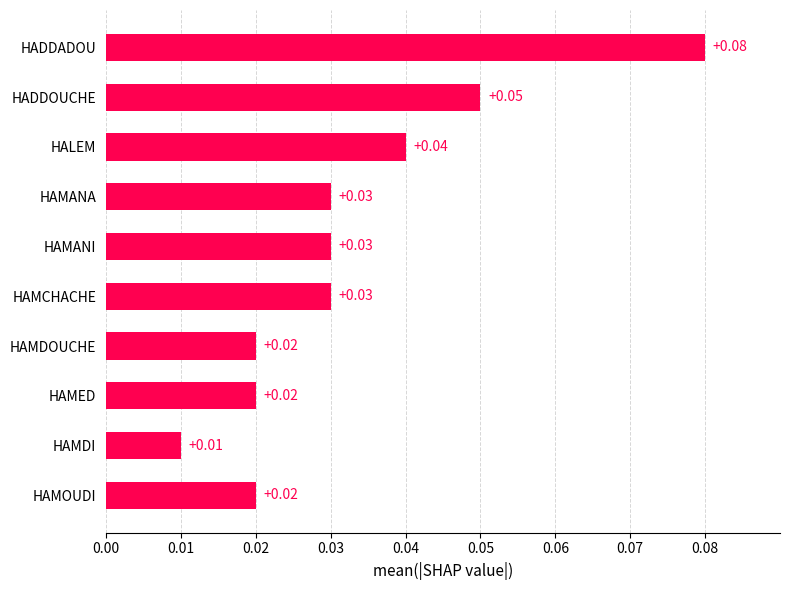

Between HAMOUDI and HALEM, which is larger?

HALEM